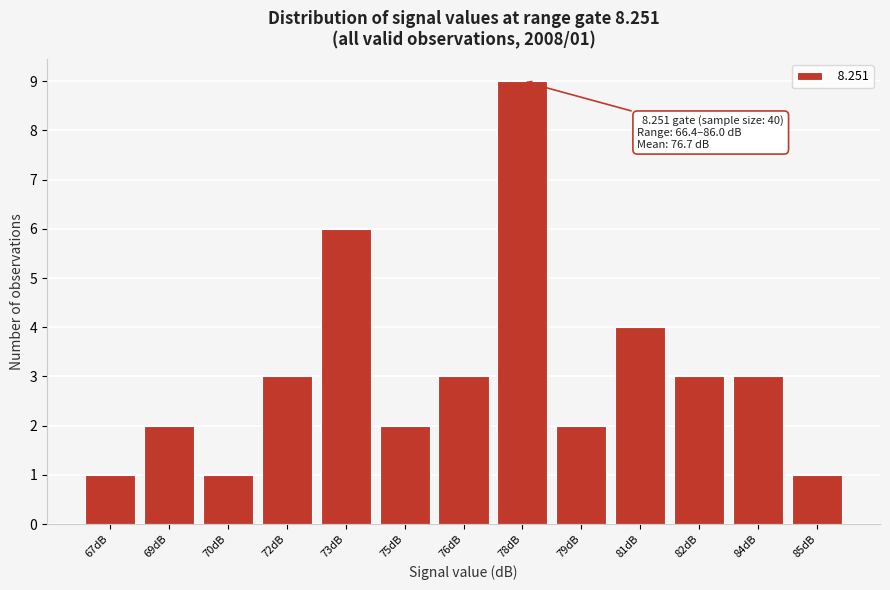

Reading left to right, extract all data points from this chart.

1	2	1	3	6	2	3	9	2	4	3	3	1